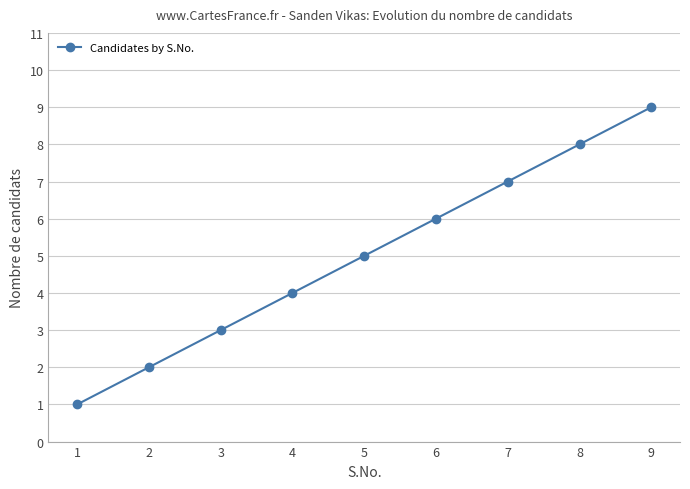

How many data points are less than 5?

4